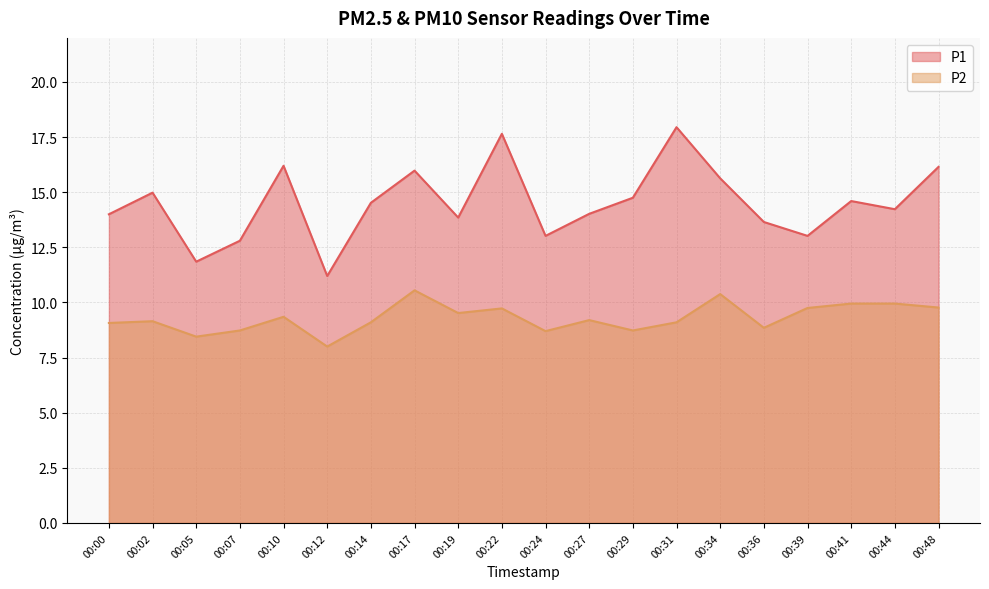

Which category has the lowest value across all series?

00:12